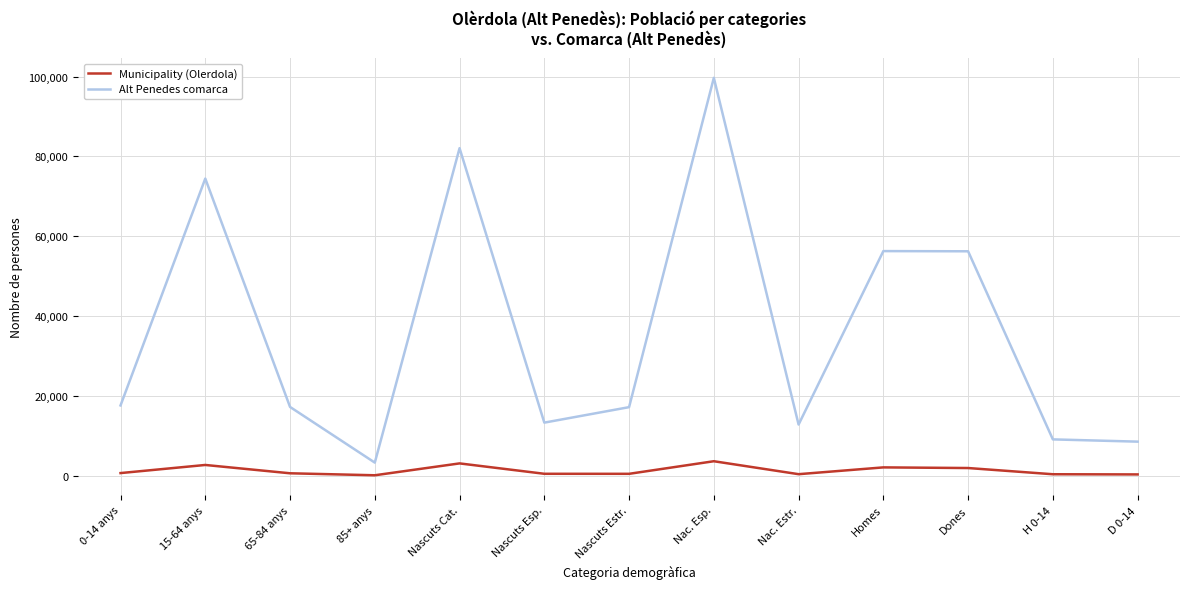

At which label is Alt Penedes comarca closest to 51461?

Dones